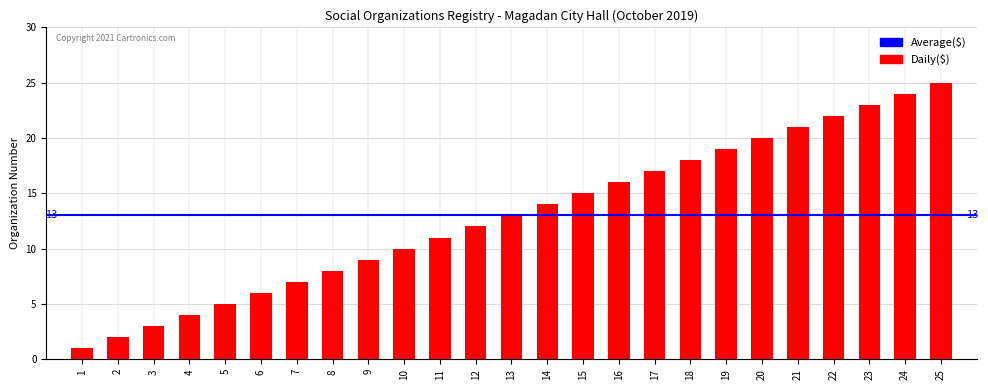

The value at 21 is 37. True or false?

False